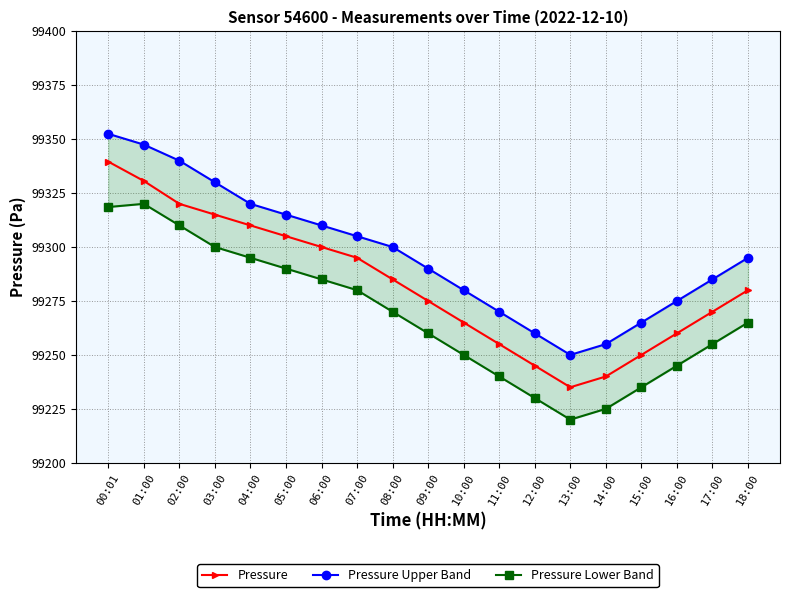

True or false: pressure and pressure_upper intersect in this chart.

False